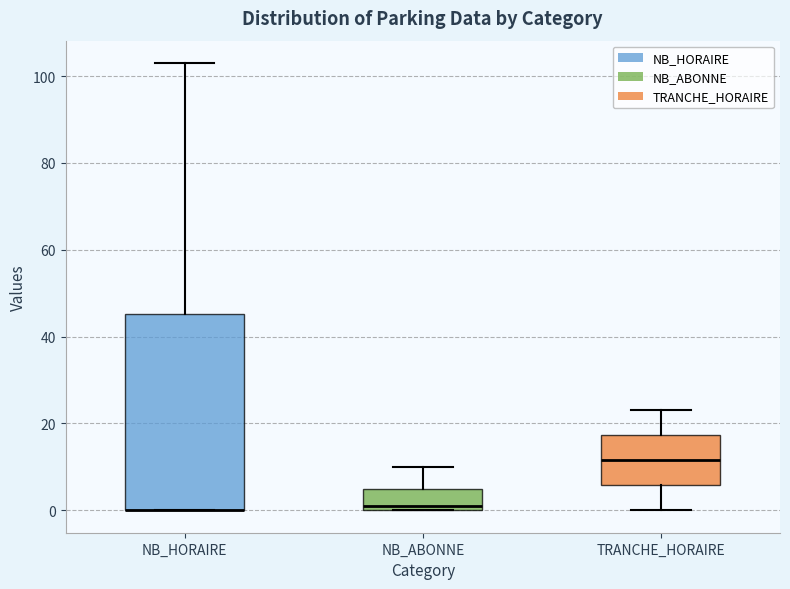

Reading left to right, transcribe this box plot: for each box, give where its median line is, the range the box spans, and where its two whiskers end, as read against the y-axis. The values are not printed on the chart, so give them approximately, as read against the axis.

NB_HORAIRE: median 0 (drawn on the box's lower edge), box 0 to 46, whiskers 0 to 104
NB_ABONNE: median 2, box 0 to 6, whiskers 0 to 10
TRANCHE_HORAIRE: median 12, box 6 to 18, whiskers 0 to 24